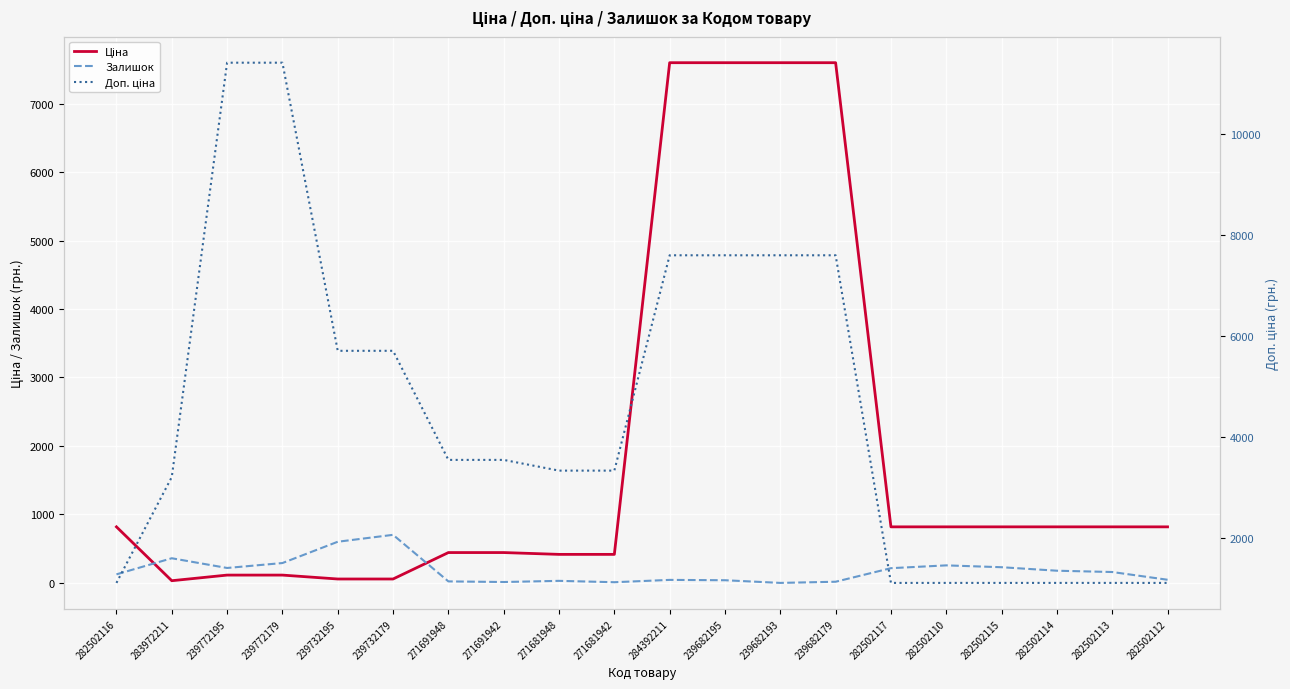

Rank the series by their average value, from highest to lowest.

Доп. ціна, Ціна, Залишок